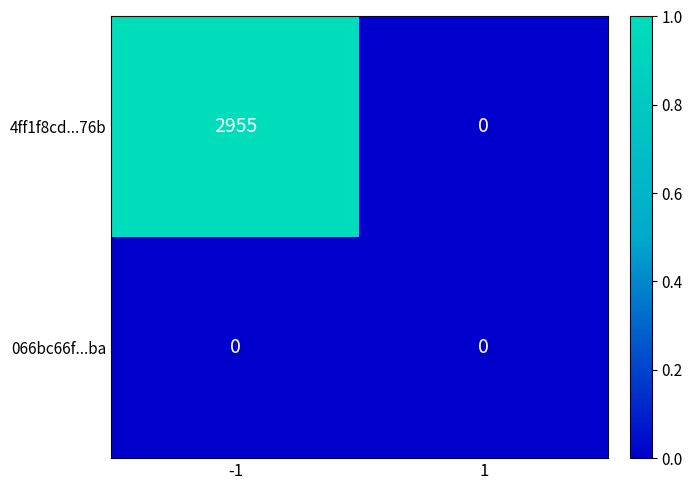

Reading right to left, list all the values displayed in this chart.

4ff1f8cd...76b: 1=0	-1=2955
066bc66f...ba: 1=0	-1=0